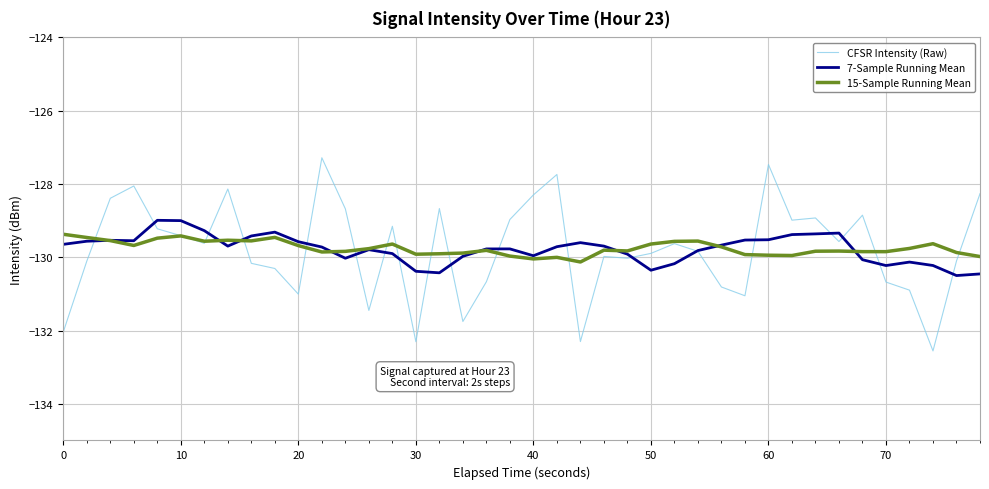

Rank the series by their maximum value, from lowest to highest.

15-Sample Running Mean, 7-Sample Running Mean, CFSR Intensity (Raw)